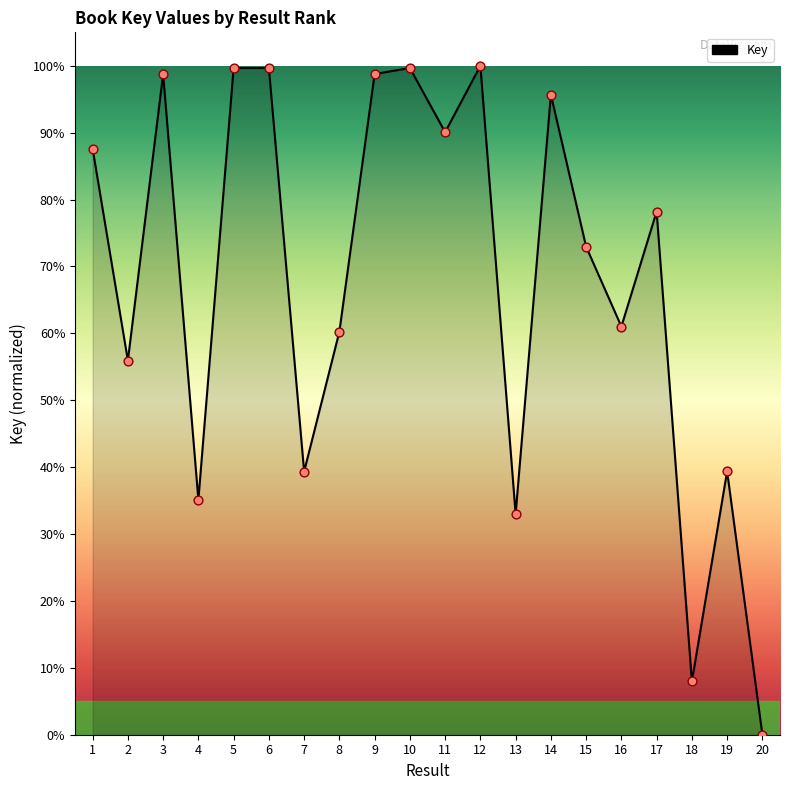

Which has a higher value, 3 or 10?

10